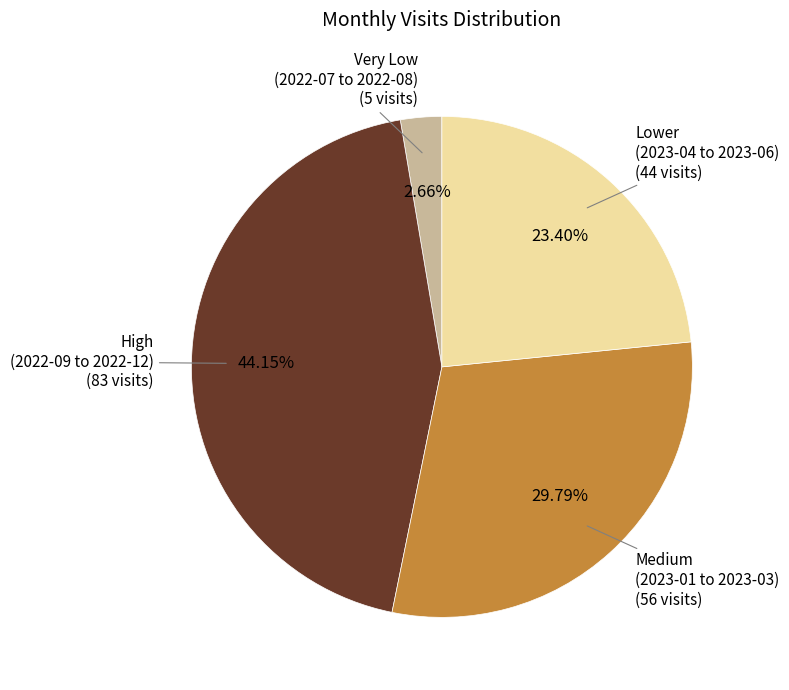

Rank the categories by value from highest to lowest.

High (2022-09 to 2022-12), Medium (2023-01 to 2023-03), Lower (2023-04 to 2023-06), Very Low (2022-07 to 2022-08)